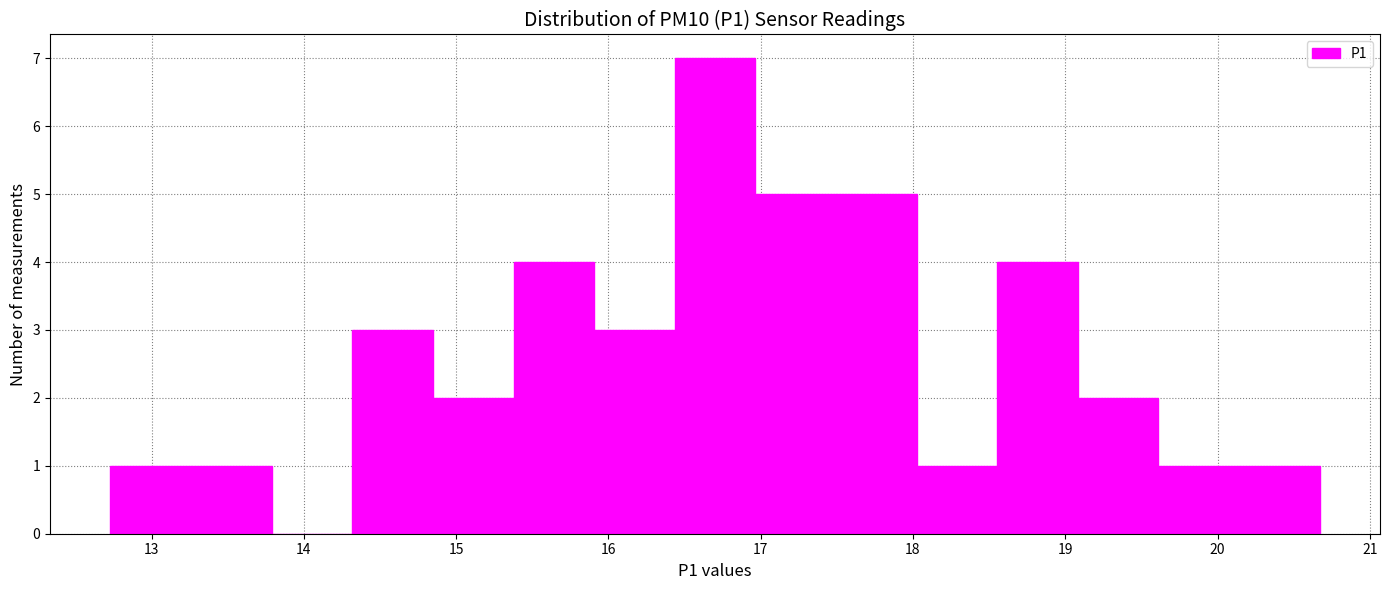

Reading left to right, list every bar in this chart as the range it spans on the x-axis followed by its height. Neither the bar edges nor the heights are printed on the chart, so give them approximately, as read against the axes.

12.7 to 13.3: 1
13.3 to 13.8: 1
13.8 to 14.3: 0
14.3 to 14.8: 3
14.8 to 15.4: 2
15.4 to 15.9: 4
15.9 to 16.4: 3
16.4 to 17.0: 7
17.0 to 17.5: 5
17.5 to 18.0: 5
18.0 to 18.6: 1
18.6 to 19.1: 4
19.1 to 19.6: 2
19.6 to 20.1: 1
20.1 to 20.7: 1